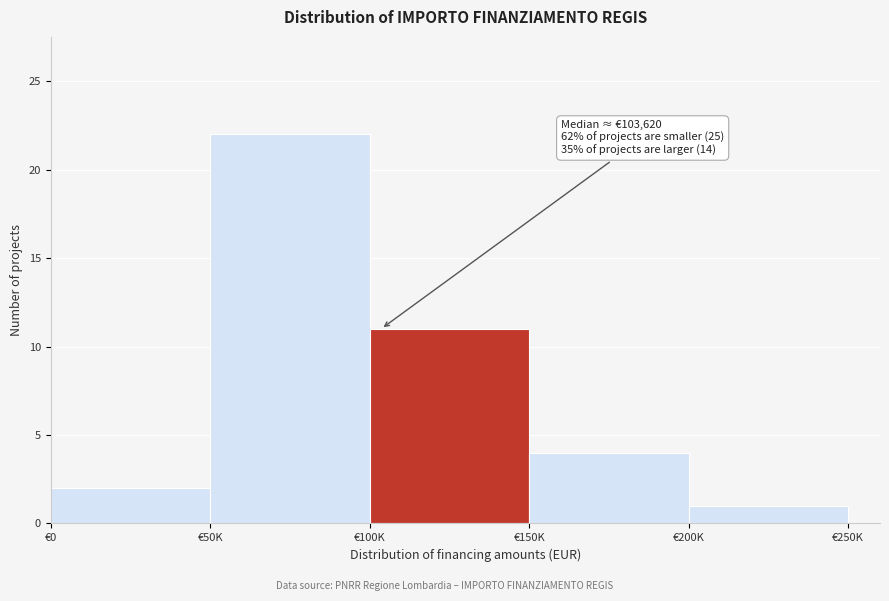

Reading left to right, list all the values displayed in this chart.

€0=2	€50K=22	€100K=11	€150K=4	€200K=1